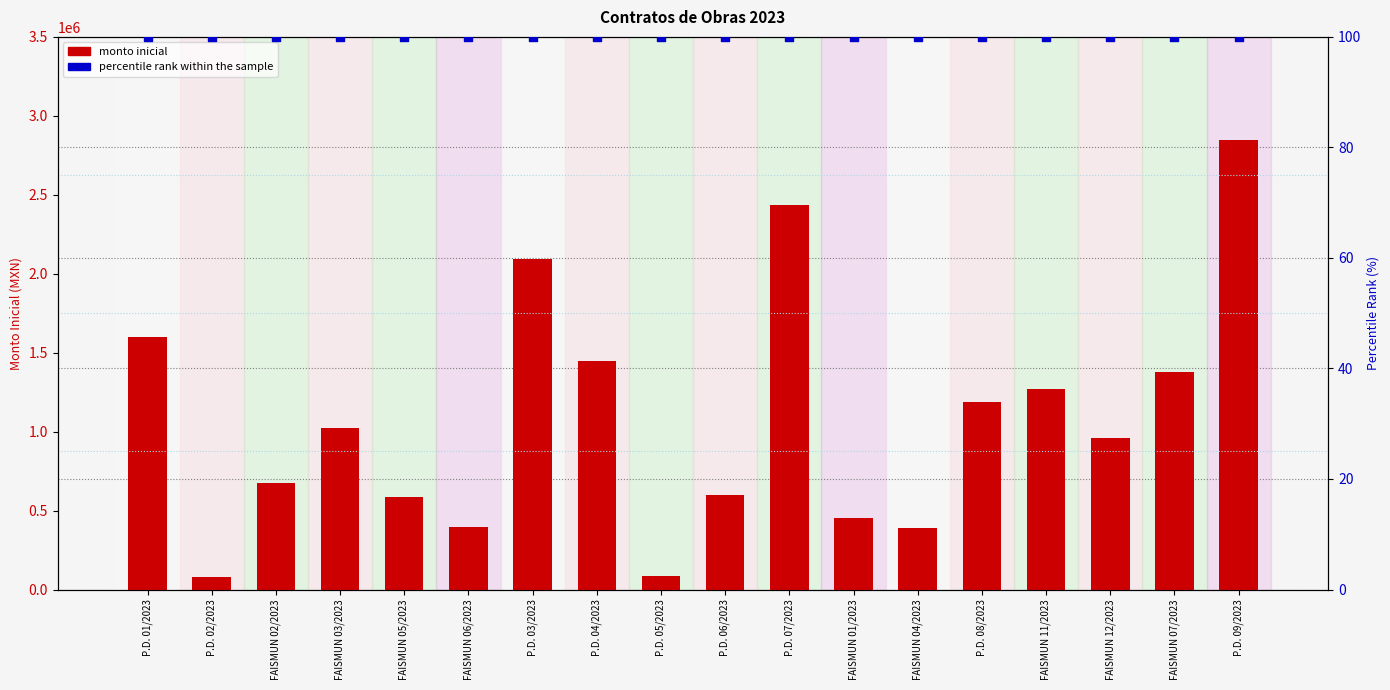

Is the value of percentile rank within the sample at P.D. 07/2023 greater than the value of monto inicial at P.D. 02/2023?

No